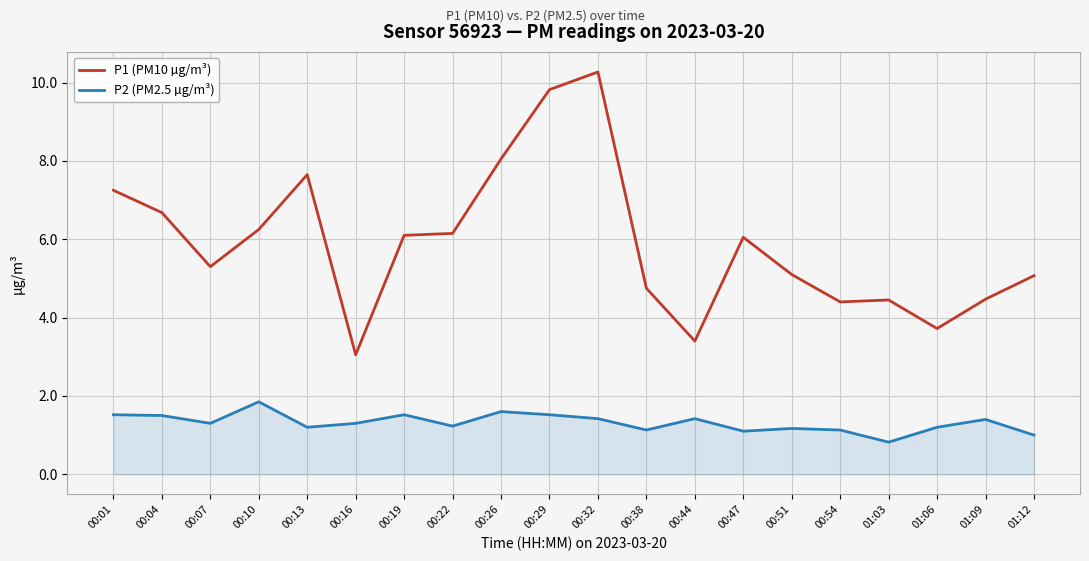

Which category has the lowest value in the P1 (PM10 µg/m³) series?

00:16